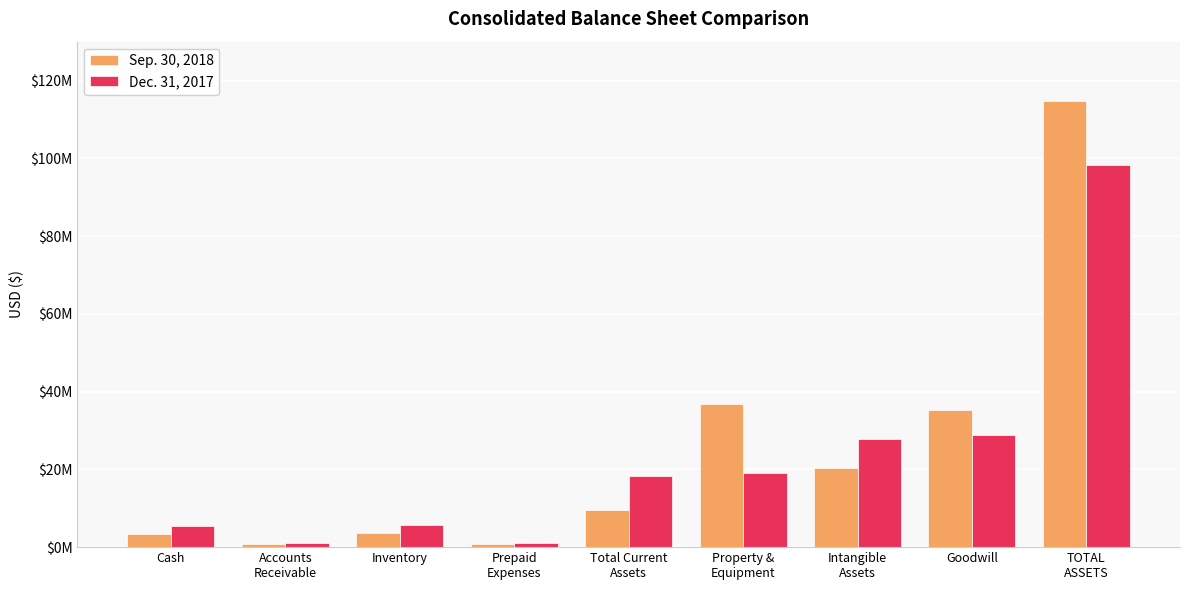

What is the lowest value of the Dec. 31, 2017 series?

959698